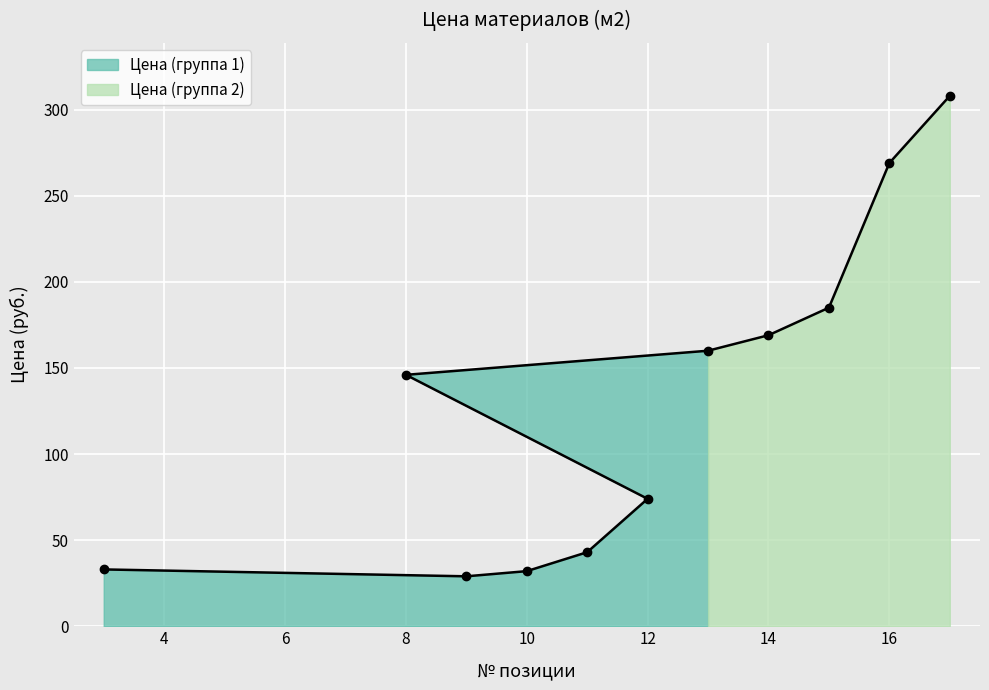

Rank the categories by value from highest to lowest.

17, 16, 15, 14, 13, 8, 12, 11, 3, 10, 9